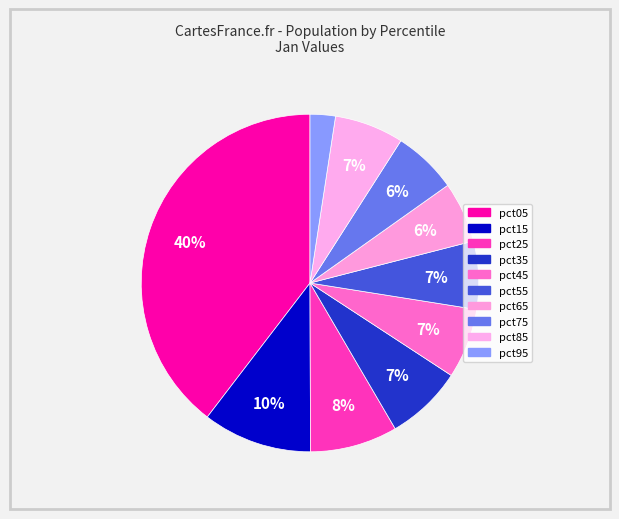

Count the number of slices in the pie.

10